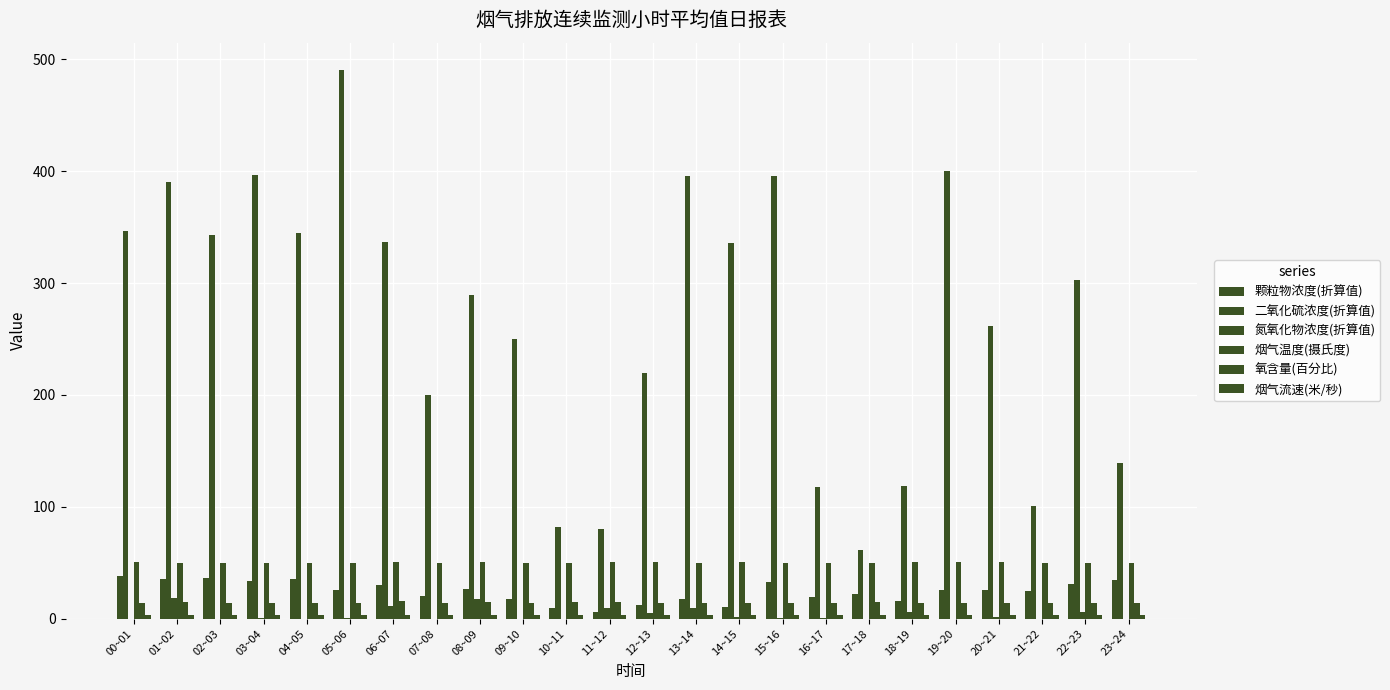

List the labels in order of 烟气流速(米/秒) value, smallest first.

11~12, 12~13, 13~14, 17~18, 18~19, 19~20, 22~23, 15~16, 23~24, 20~21, 21~22, 16~17, 09~10, 10~11, 08~09, 14~15, 07~08, 02~03, 06~07, 03~04, 01~02, 05~06, 04~05, 00~01